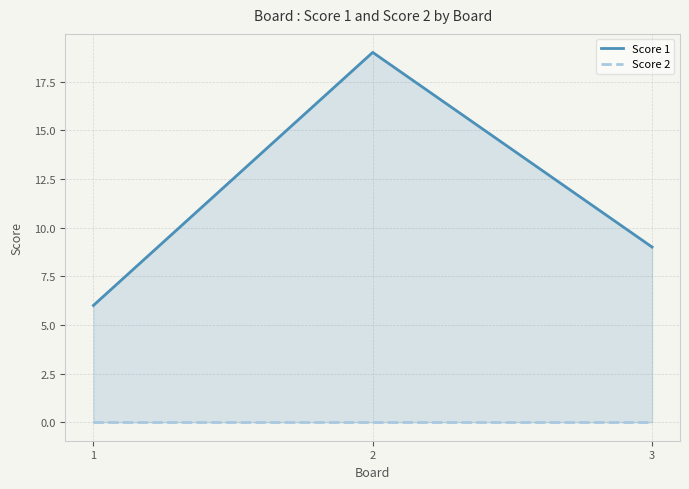

What is the greatest value displayed?

19